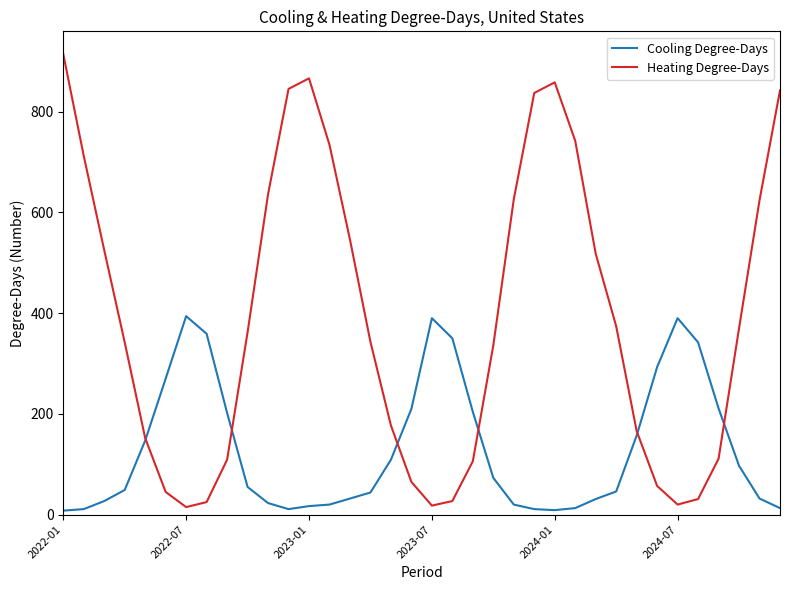

Which series has the widest spread of values?

Heating Degree-Days